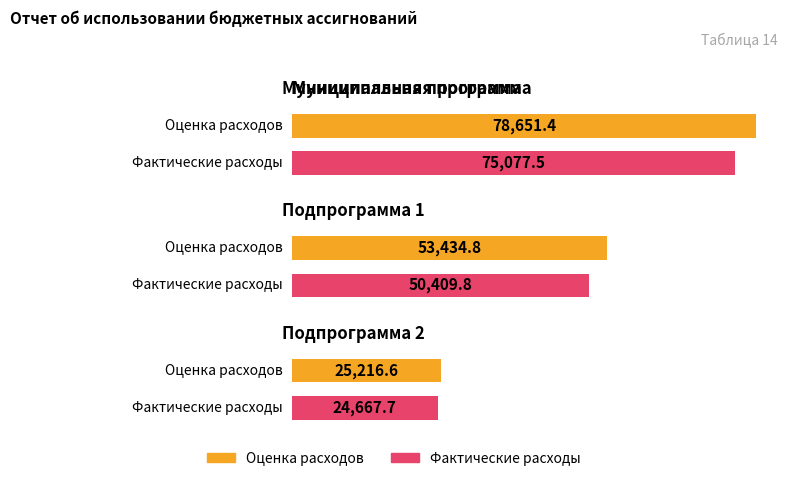

What is the spread (max minus min) of values at Муниципальная программа?

3573.9